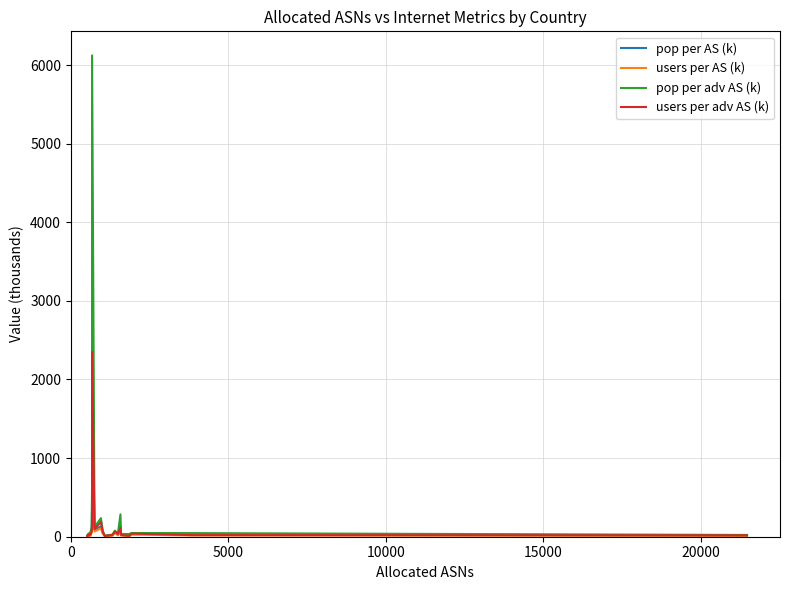

What is the difference between the maximum and minimum values in the pop per AS (k) series?

1980.0